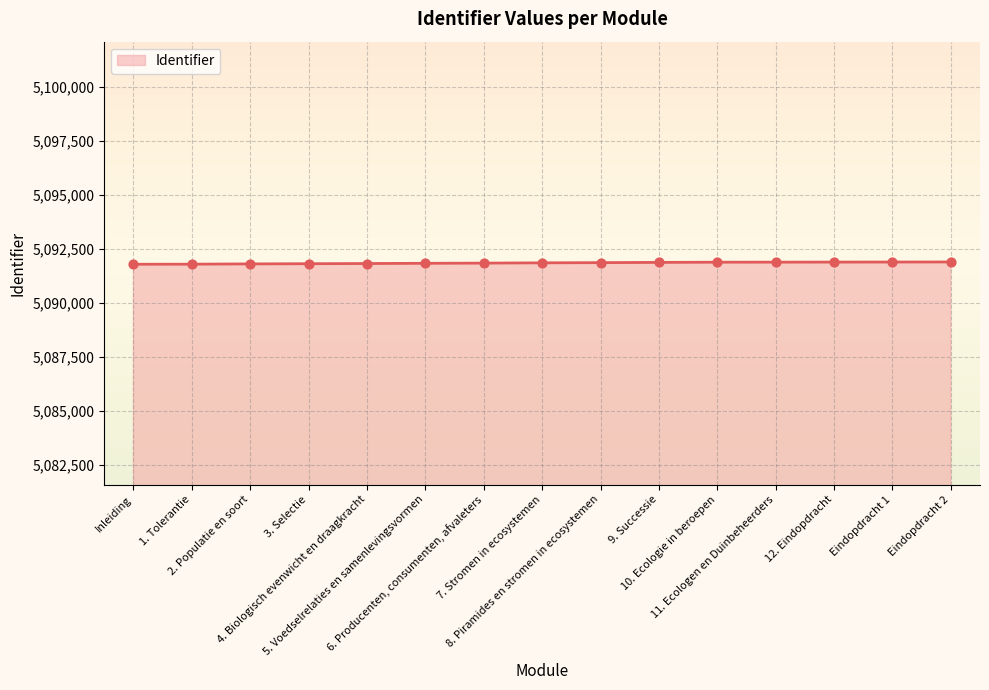

What is the ratio of the value at 6. Producenten, consumenten, afvaleters to the value at 7. Stromen in ecosystemen?

1.0